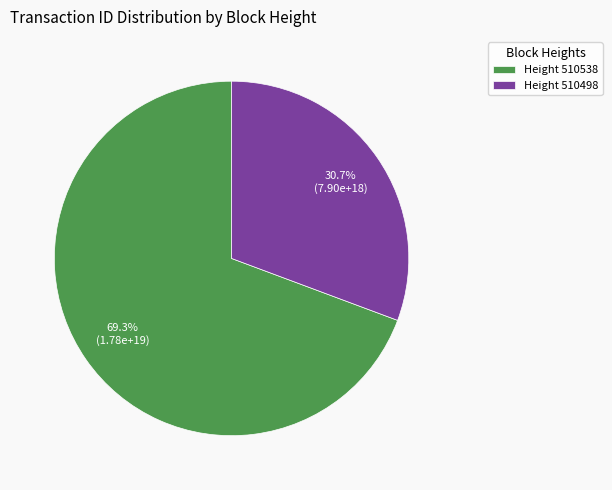

Rank the categories by value from lowest to highest.

Height 510498, Height 510538